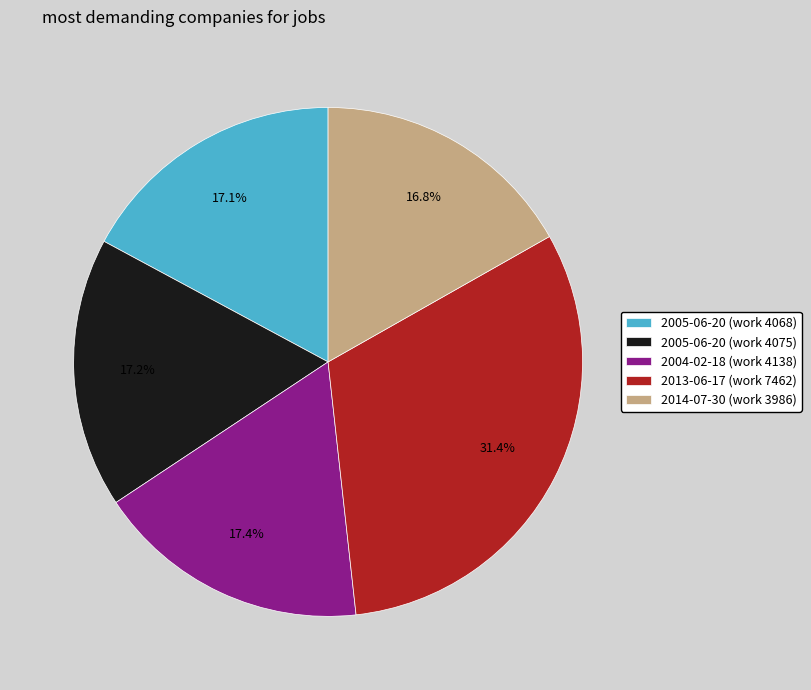

Is 2013-06-17 (work 7462) the majority of the pie?

No